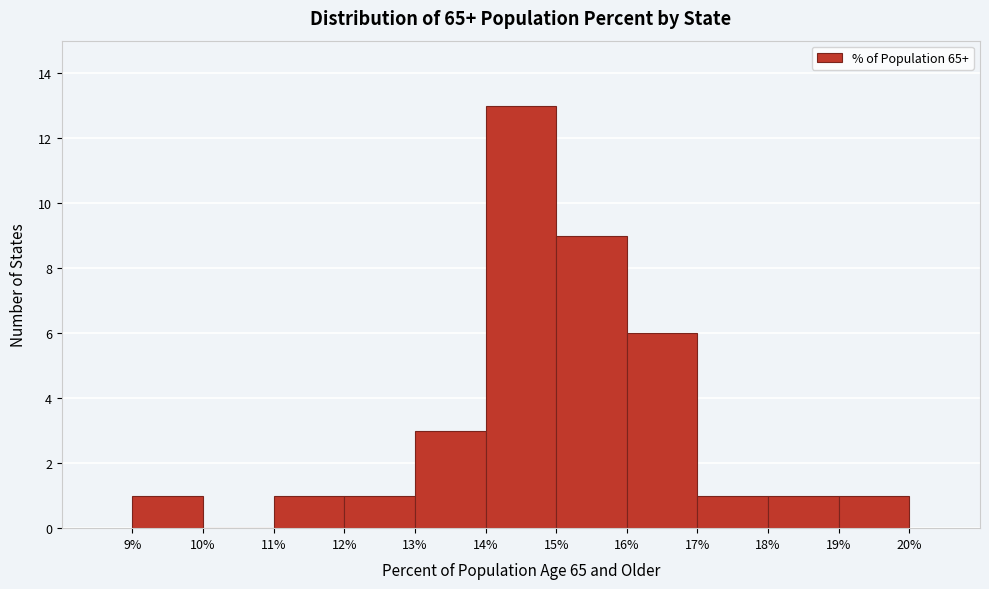

Over which range of the x-axis is the bar tallest?

14% to 15%